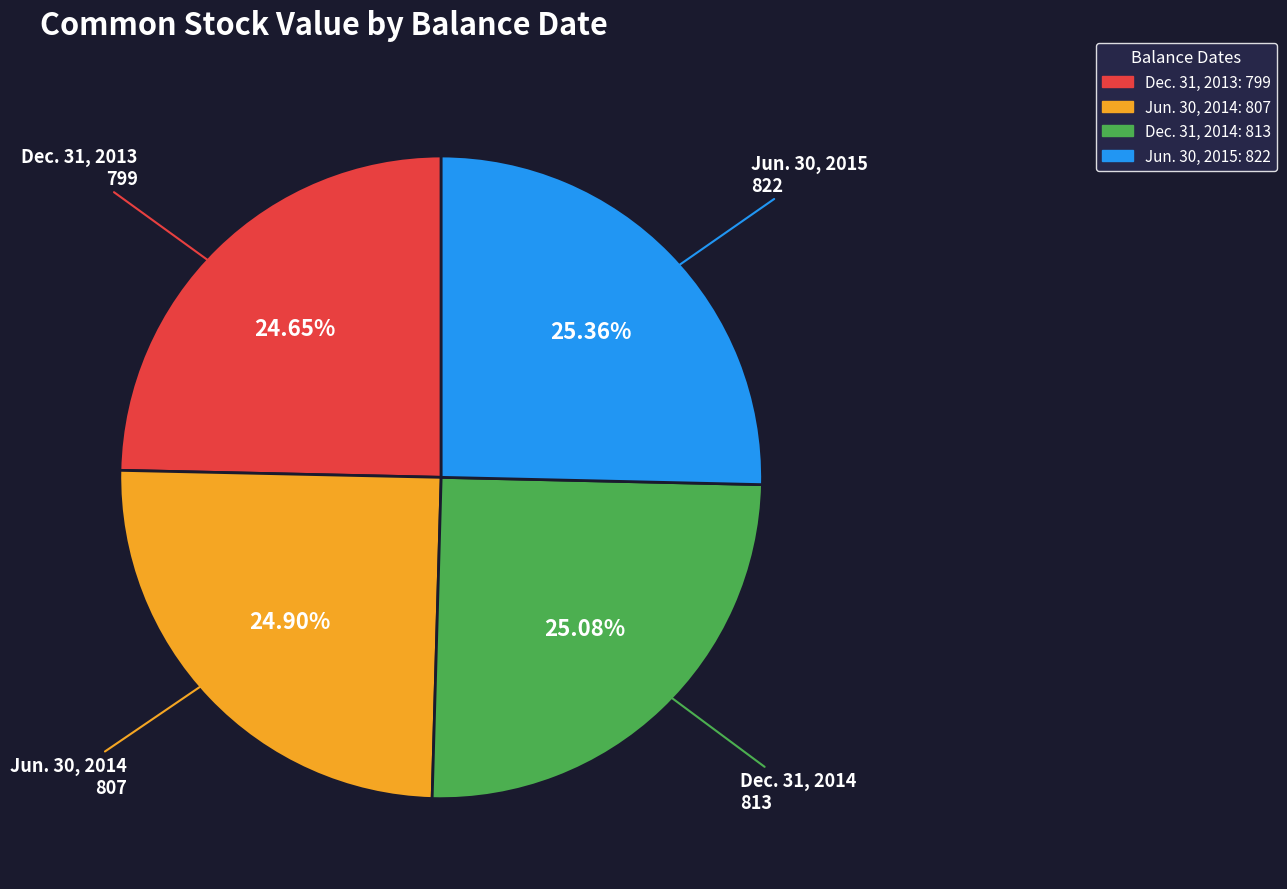

True or false: Dec. 31, 2013 accounts for 25% of the total.

True